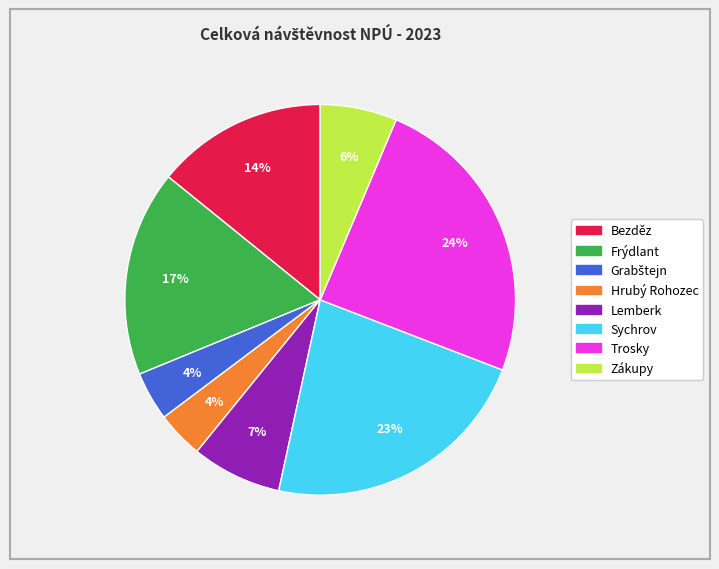

Is it true that Trosky is 38% of the pie?

False